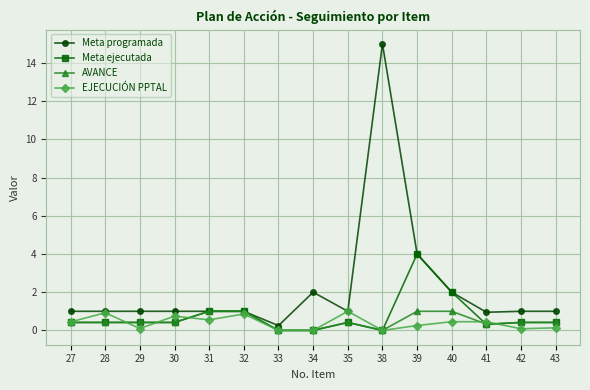

Count the number of data series in this chart.

4